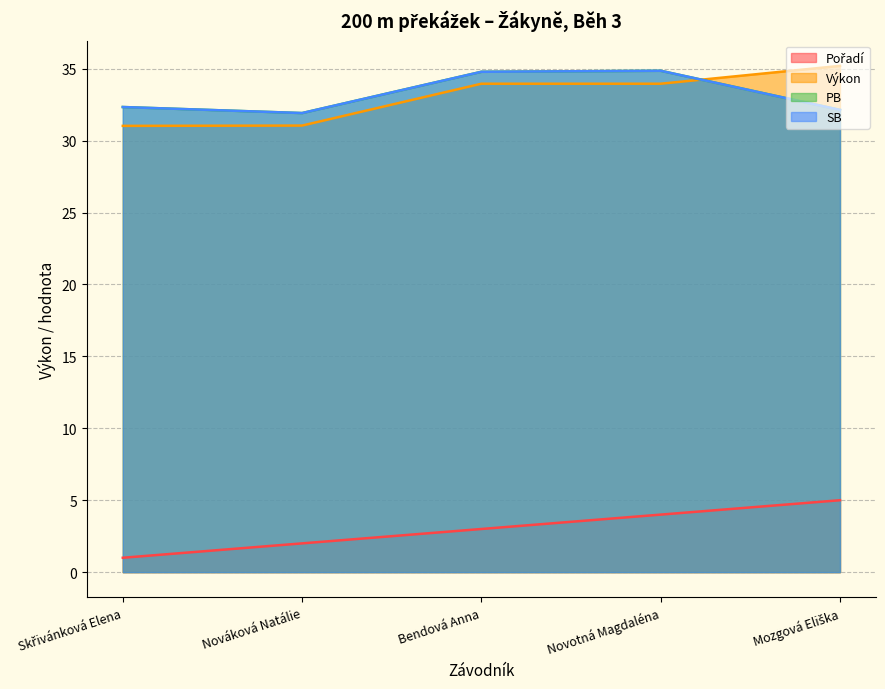

The value of Pořadí at Skřivánková Elena is 1.6. True or false?

False